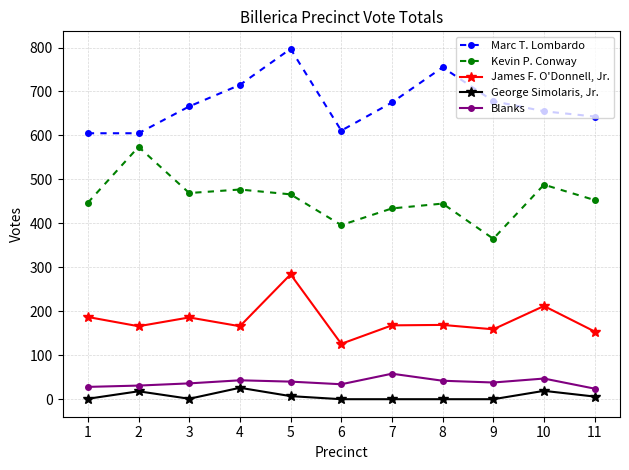

What is the difference between the highest and lowest values at 2?

587